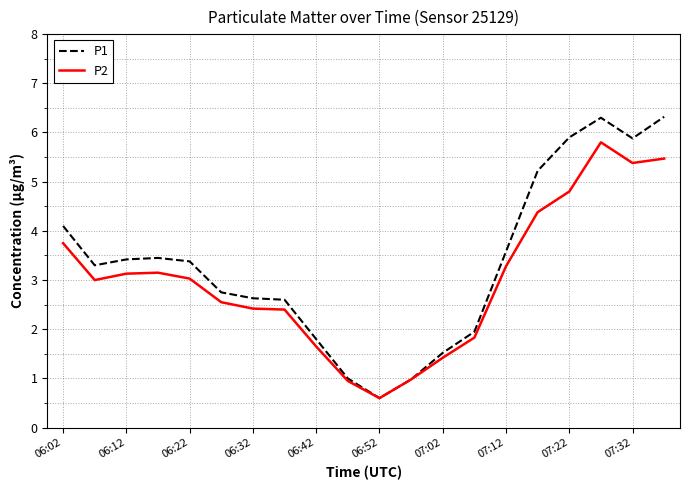

True or false: P2 has more than 1 interior local peaks.

True